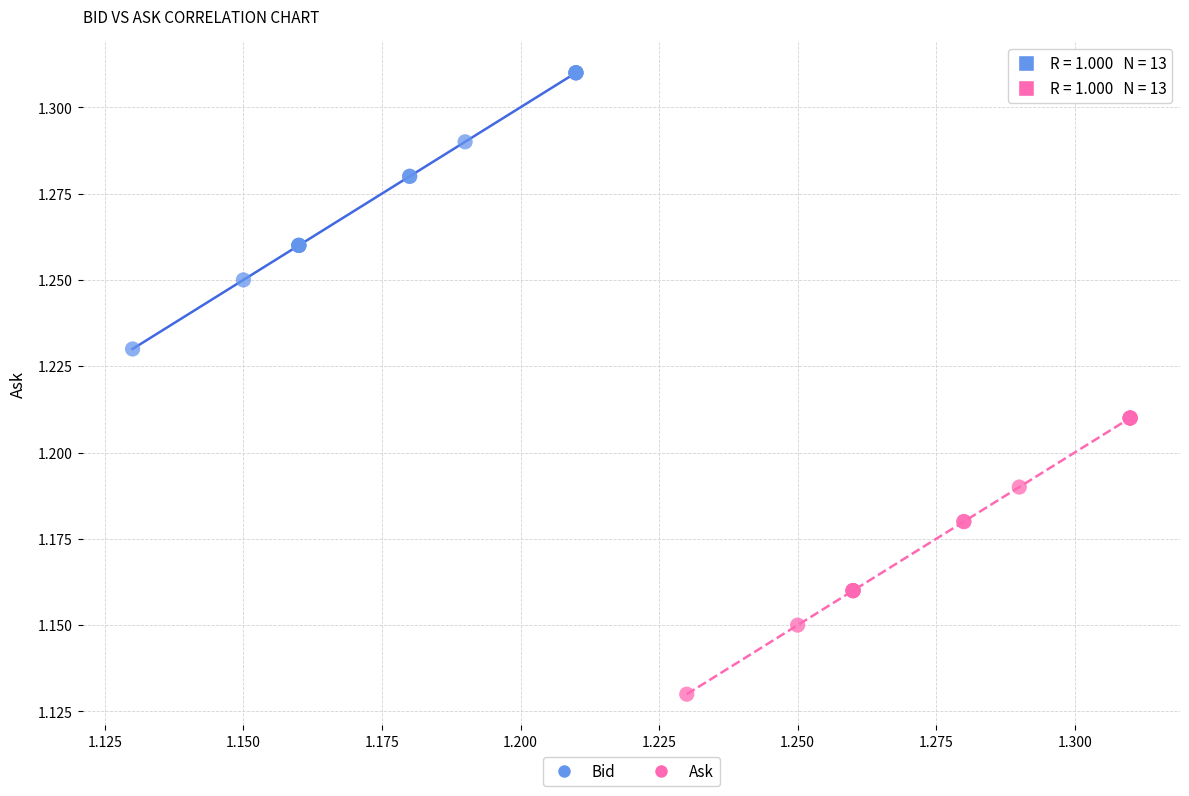

Which series reaches the minimum Y coordinate?

Ask